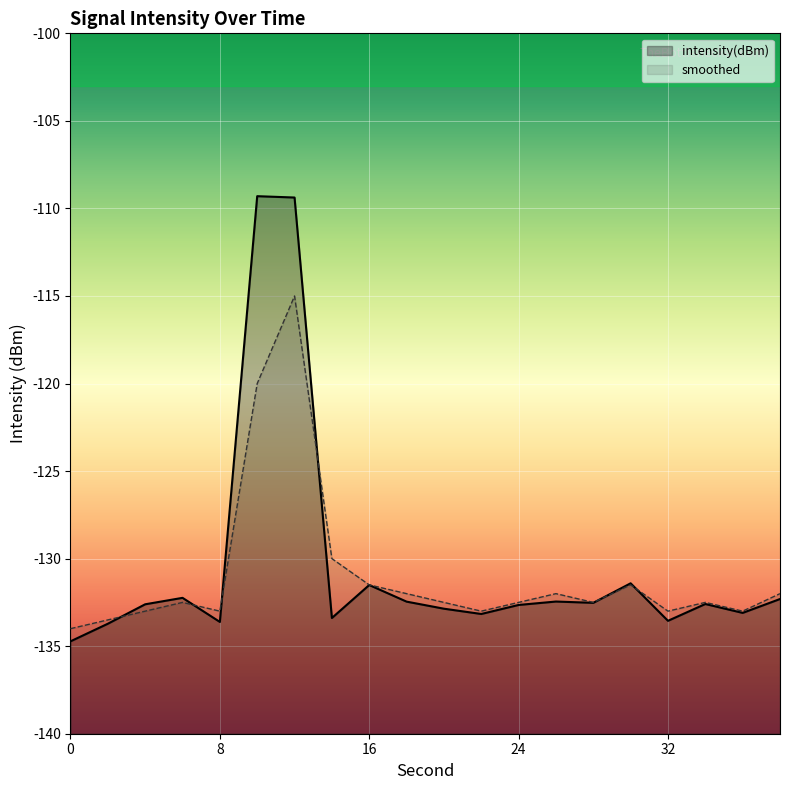

List the labels in order of smoothed value, largest first.

12, 10, 14, 16, 30, 18, 26, 38, 6, 20, 24, 28, 34, 4, 8, 22, 32, 36, 2, 0